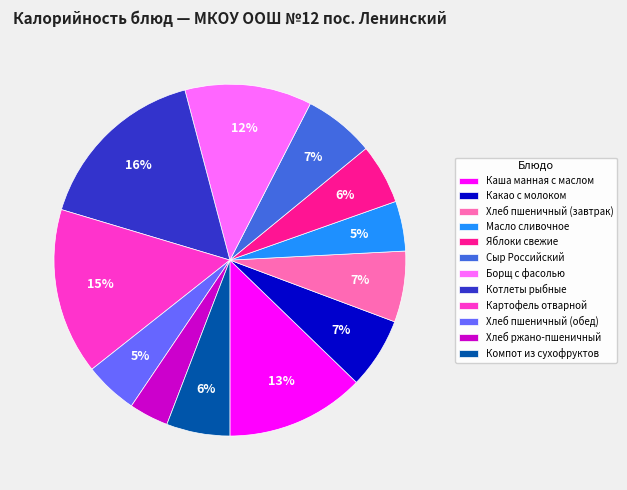

Count the number of slices in the pie.

12